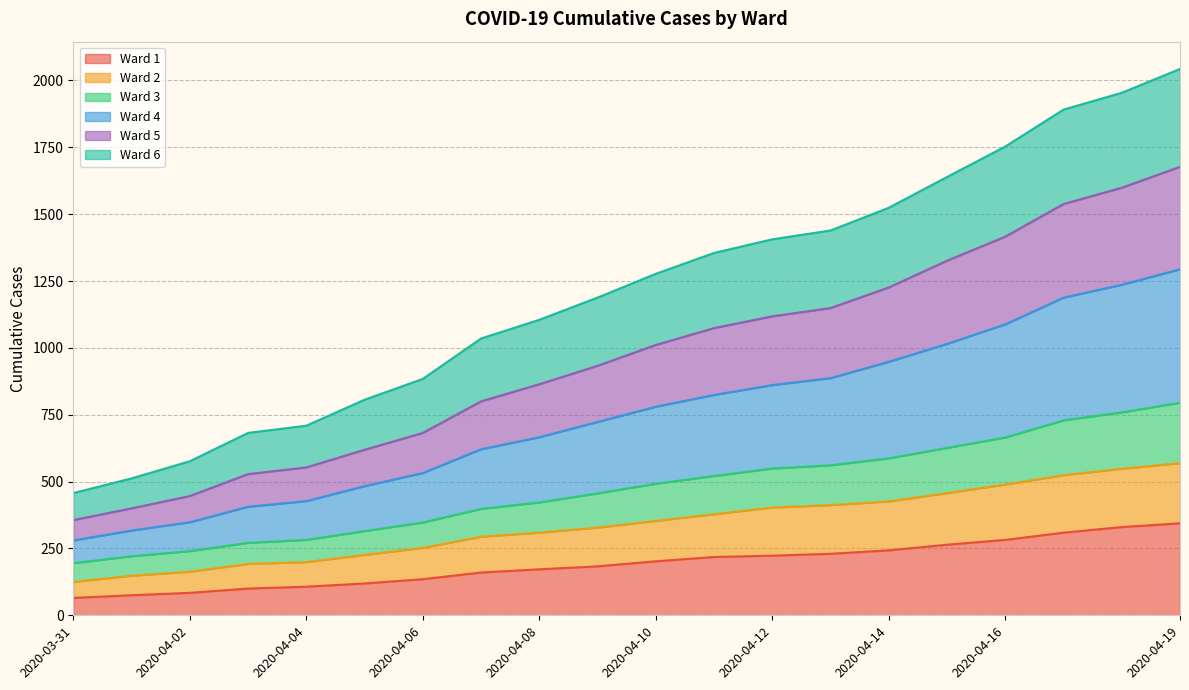

Does the chart display data point markers on the line(s)?

No